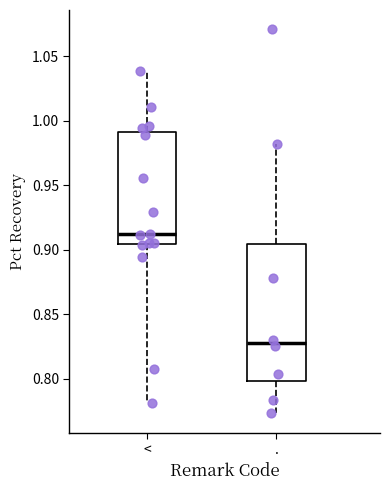

Comparing the boxes themselves (not the whiskers), which one is the tallest?

.